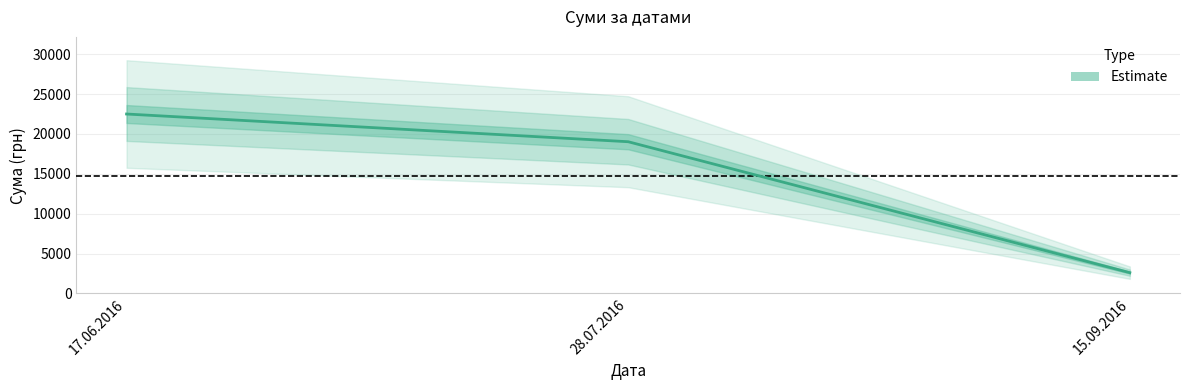

What is the maximum value shown in the chart?

22497.7